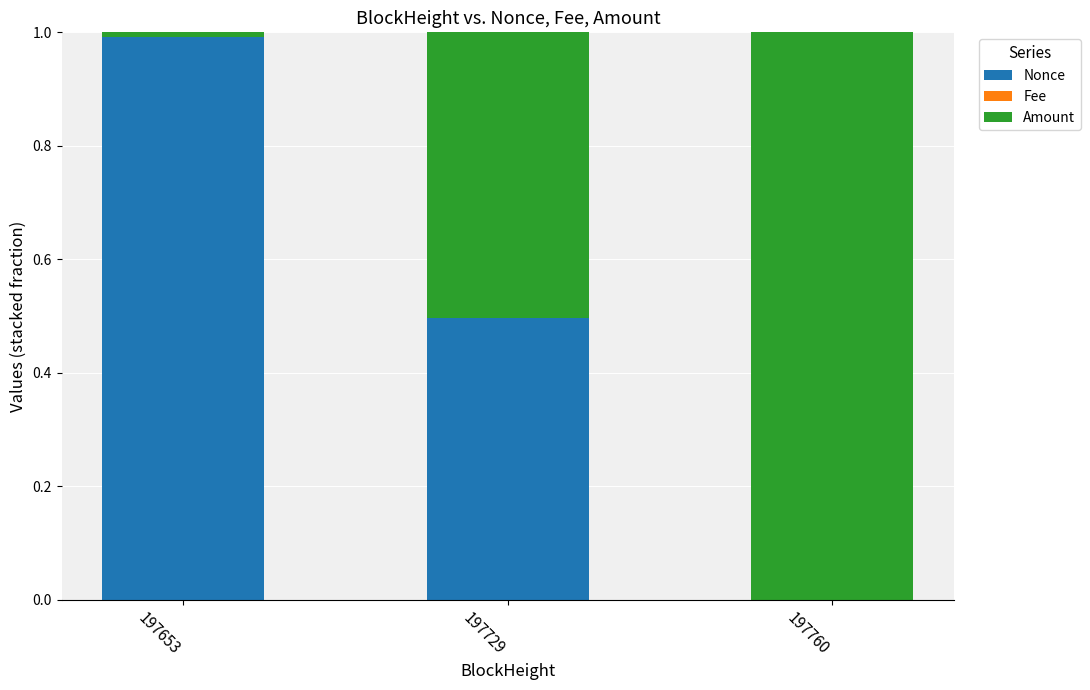

The Nonce series shows 1.0 at 197653. True or false?

True